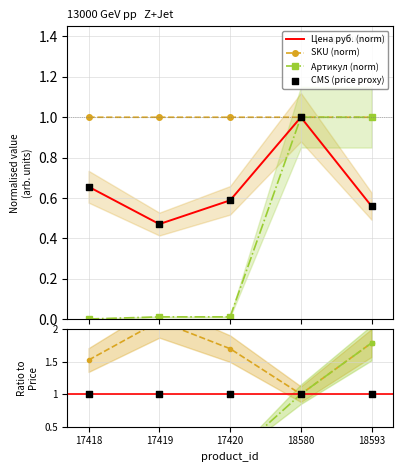

Which series contains the highest Y value?

SKU / Price